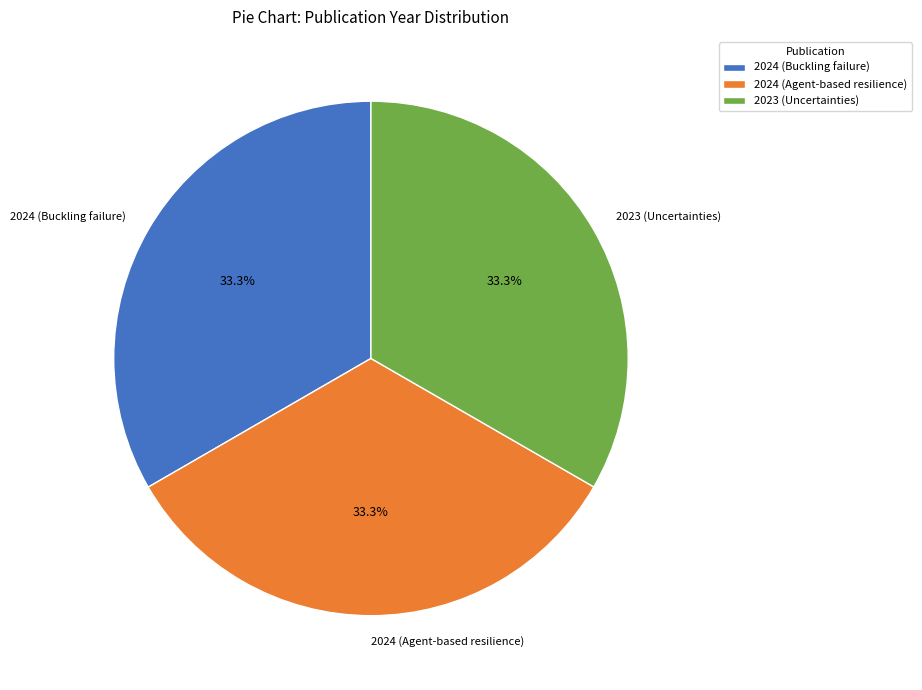

The 2024 (Buckling failure) slice represents 48% of the pie. True or false?

False